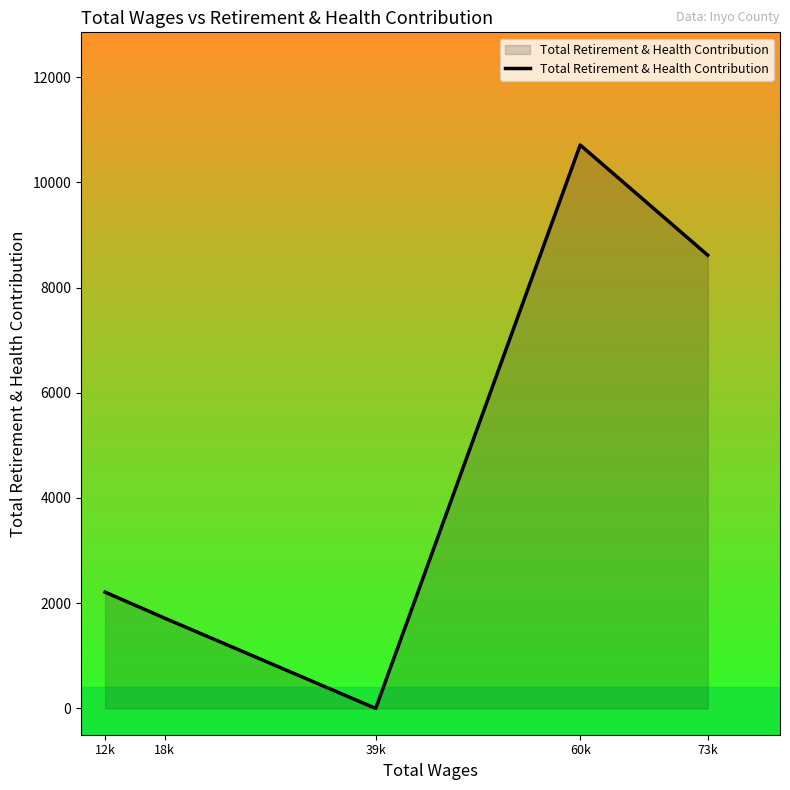

List the labels in order of value, smallest first.

39k, 18k, 12k, 73k, 60k